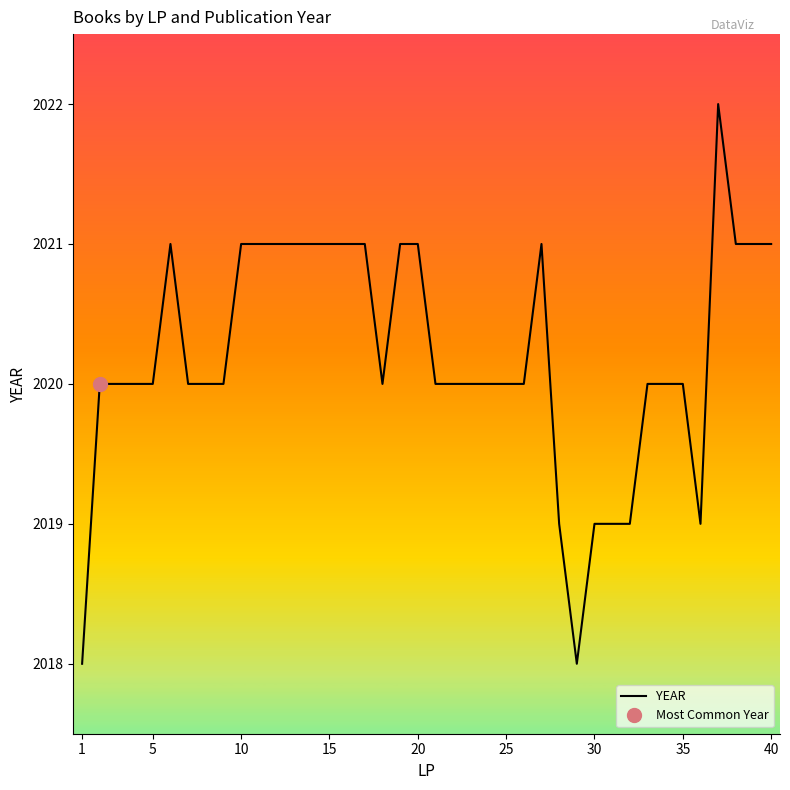

What is the sum of all values?

80808